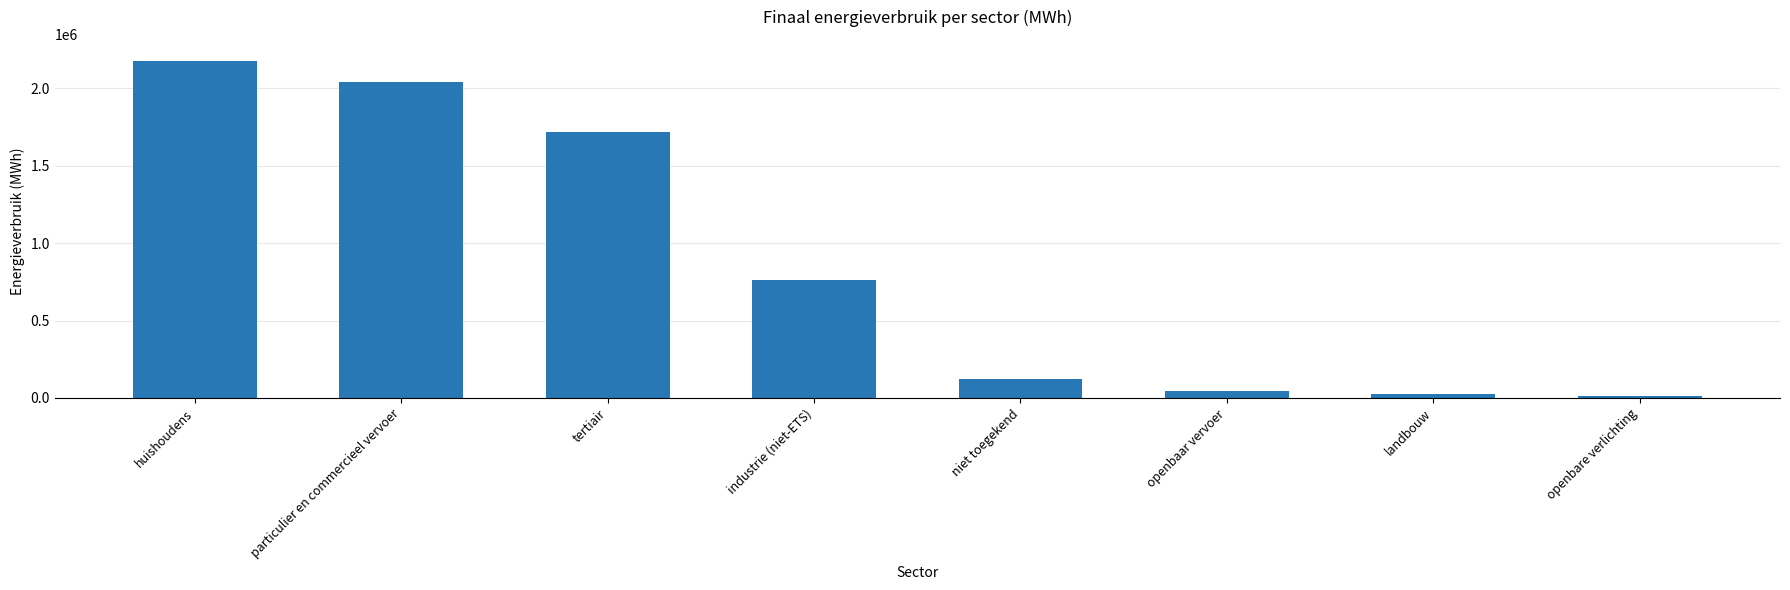

Where is the data nearest to the value 1095816?

industrie (niet-ETS)